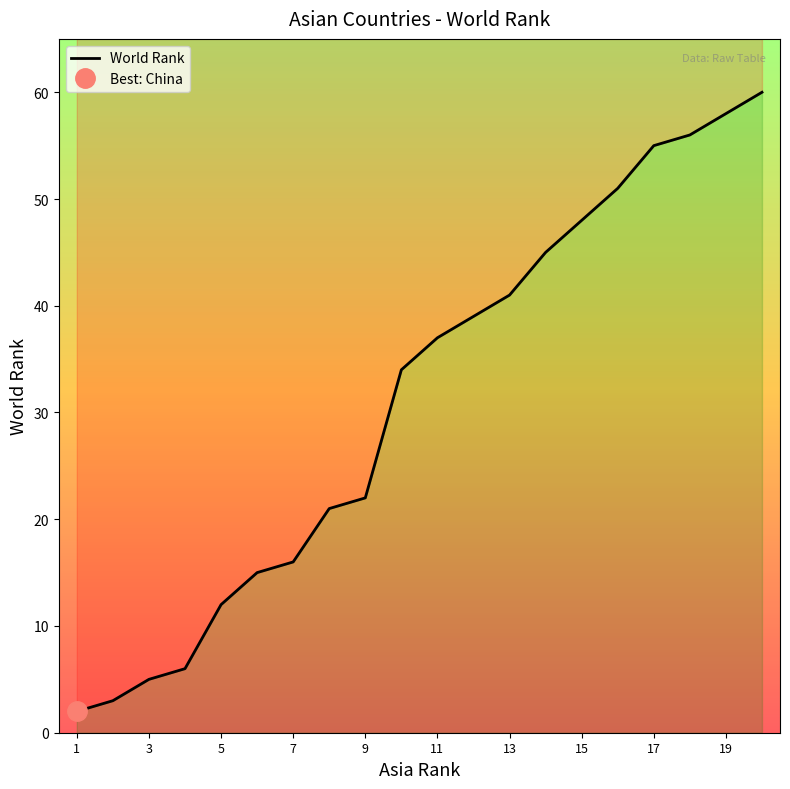

What is the greatest value displayed?

60